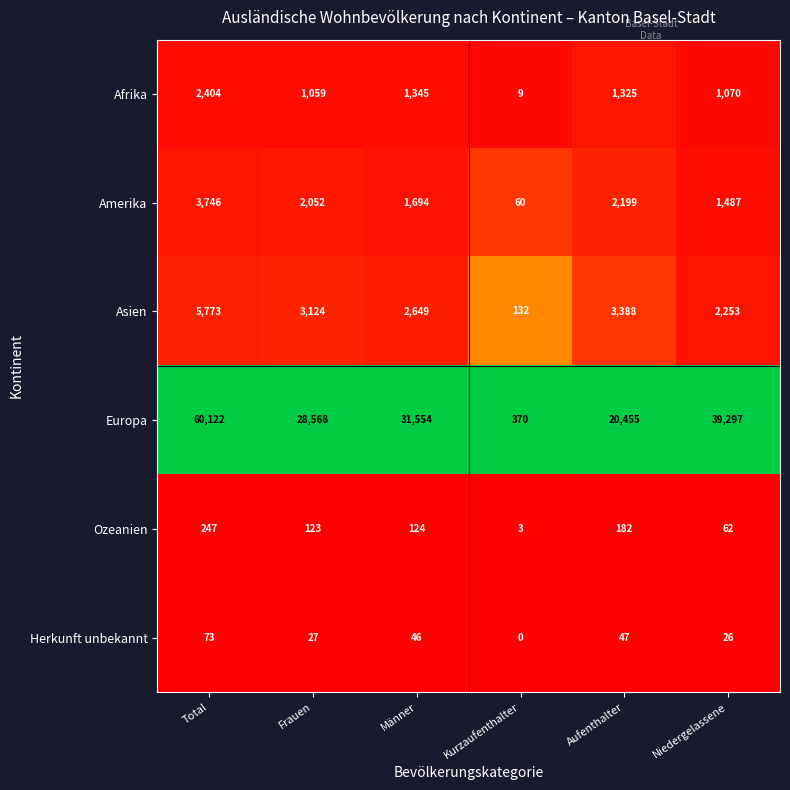

At how many categories does at least one series exceed 0?

6